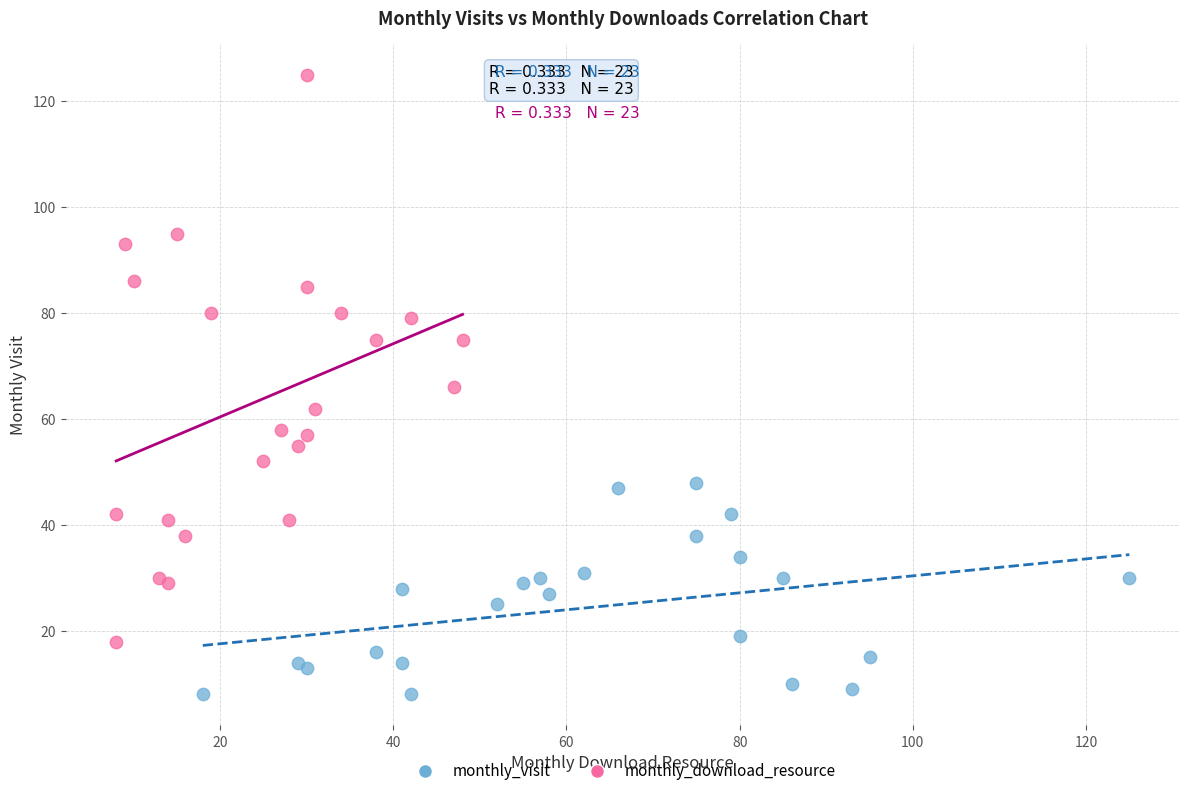

Which series has the widest spread of Y values?

monthly_download_resource